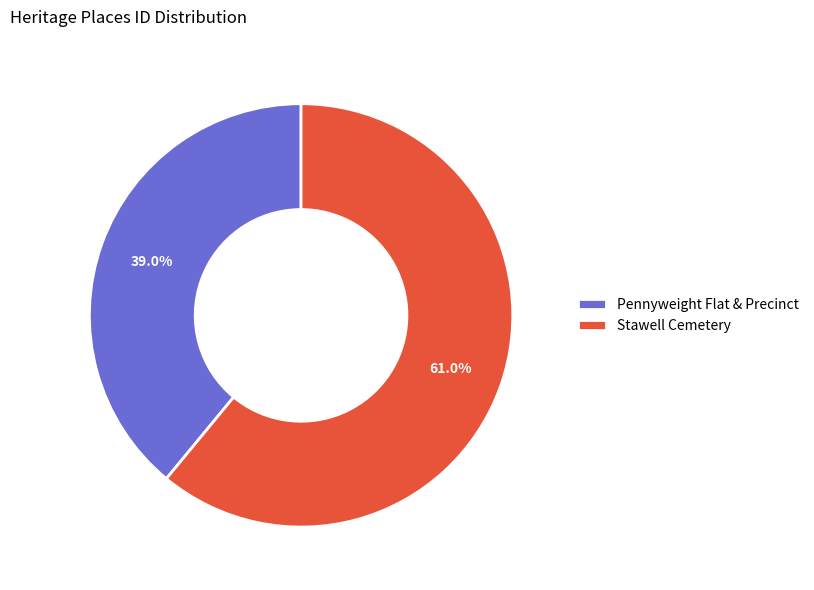

Which category has the biggest portion of the pie?

Stawell Cemetery